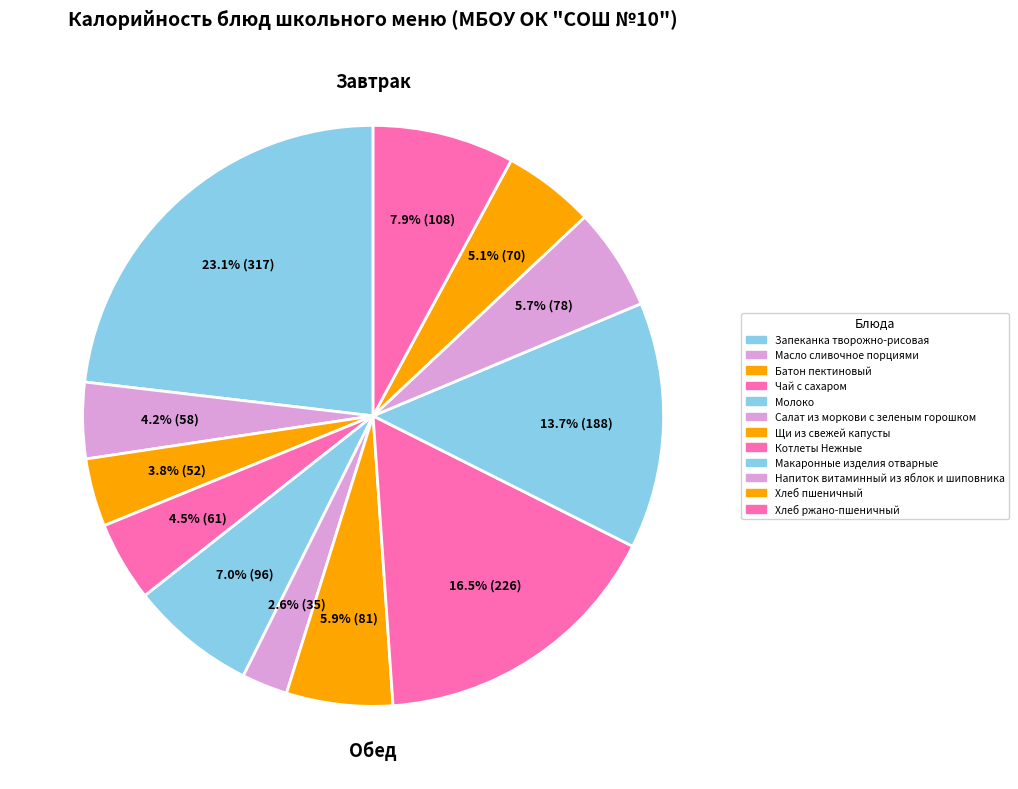

How much of the chart is everything except Макаронные изделия отварные?

86.3%